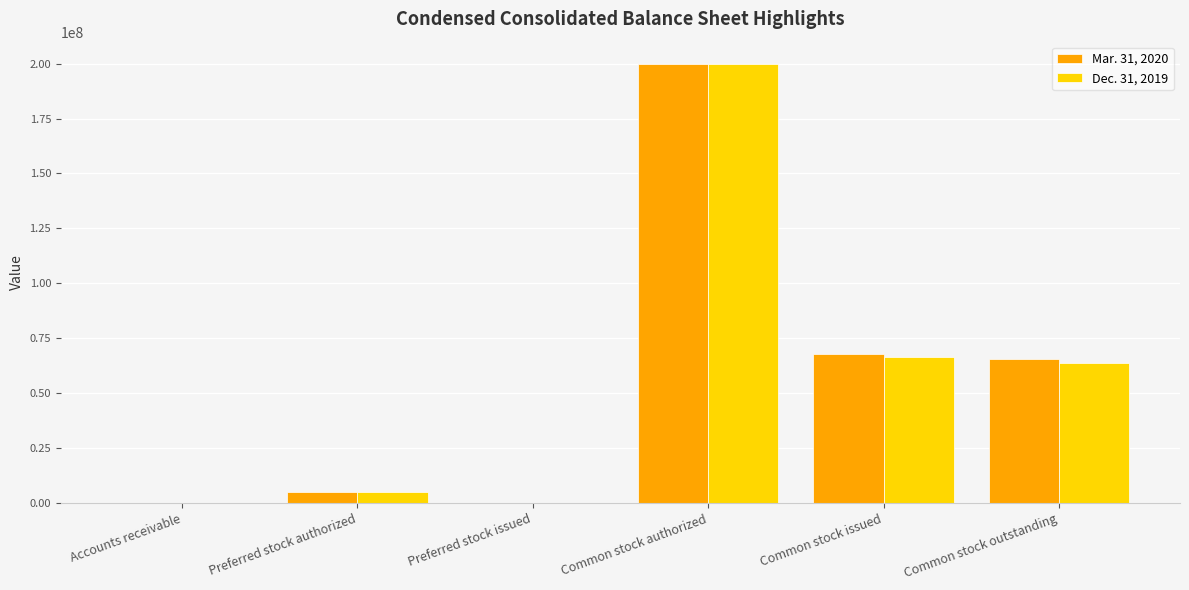

How many categories are shown in the chart?

6